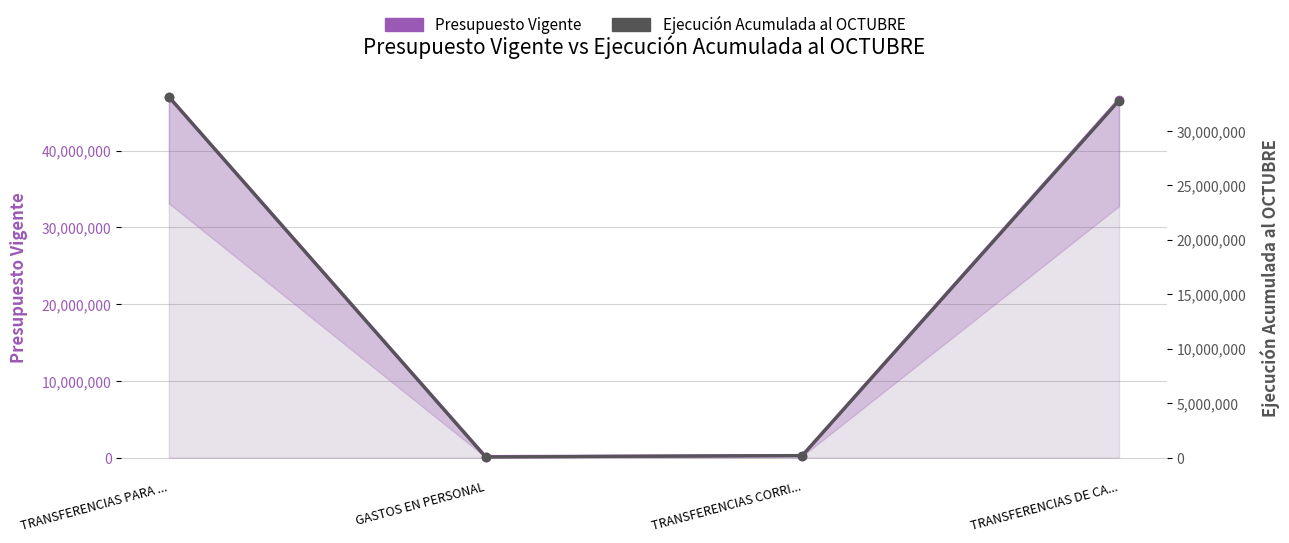

At TRANSFERENCIAS DE CA..., list the series in order from largest to smallest.

Presupuesto Vigente, Ejecución Acumulada al OCTUBRE